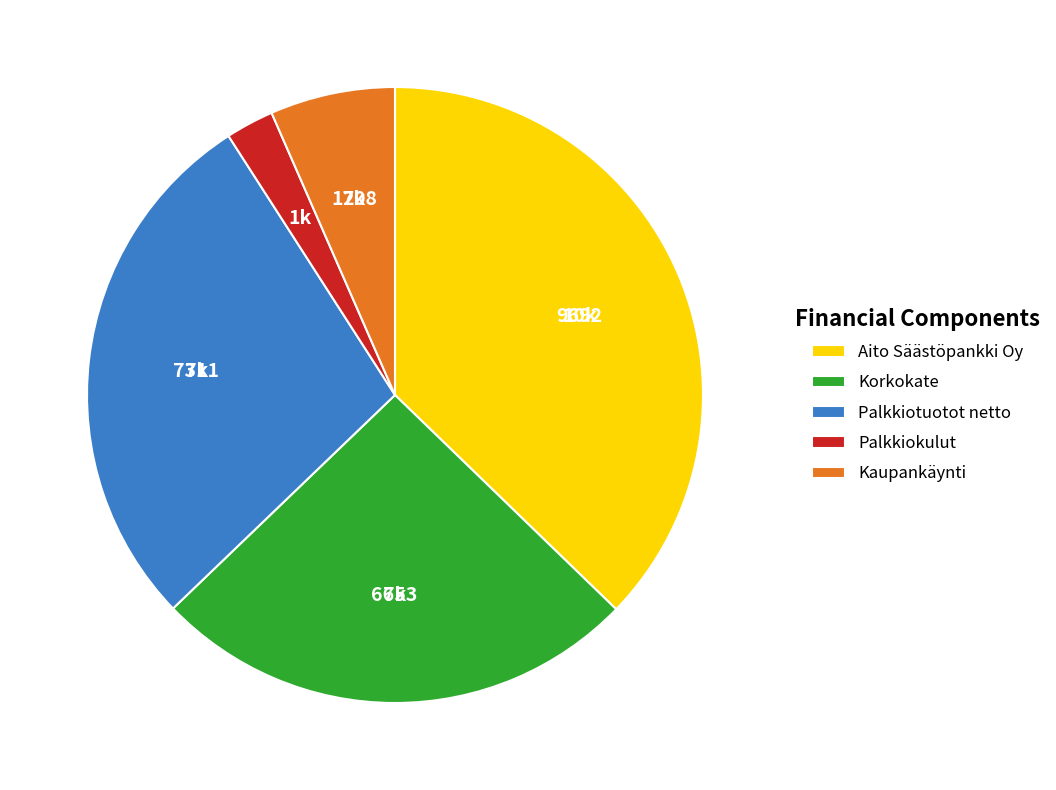

What is the ratio of the value at Palkkiokulut to the value at Palkkiotuotot netto?

0.1